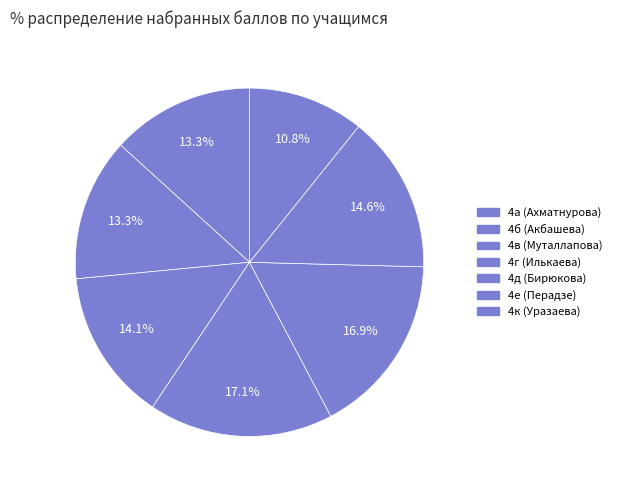

How many segments does this pie chart have?

7